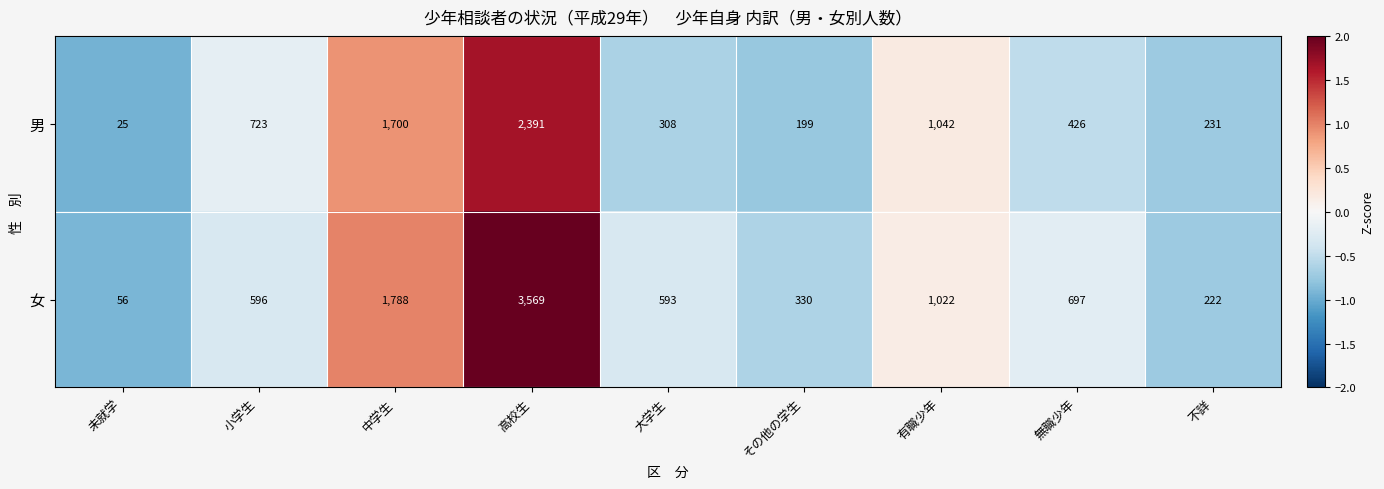

Which series has the largest total across all categories?

女